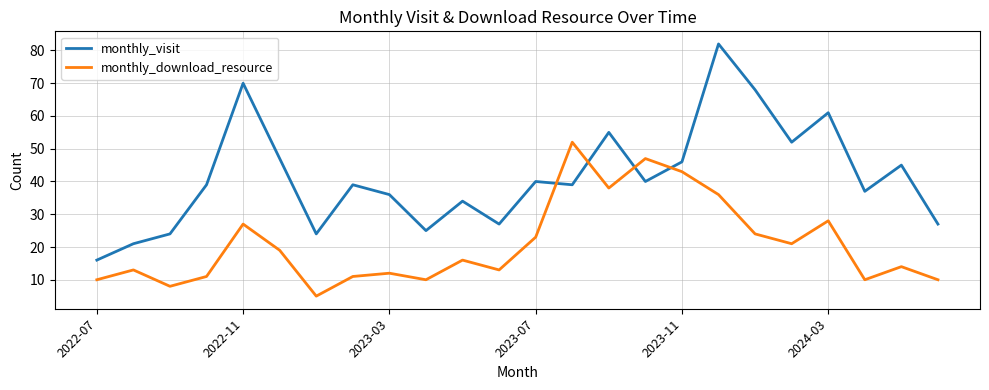

Which series has the largest total across all categories?

monthly_visit